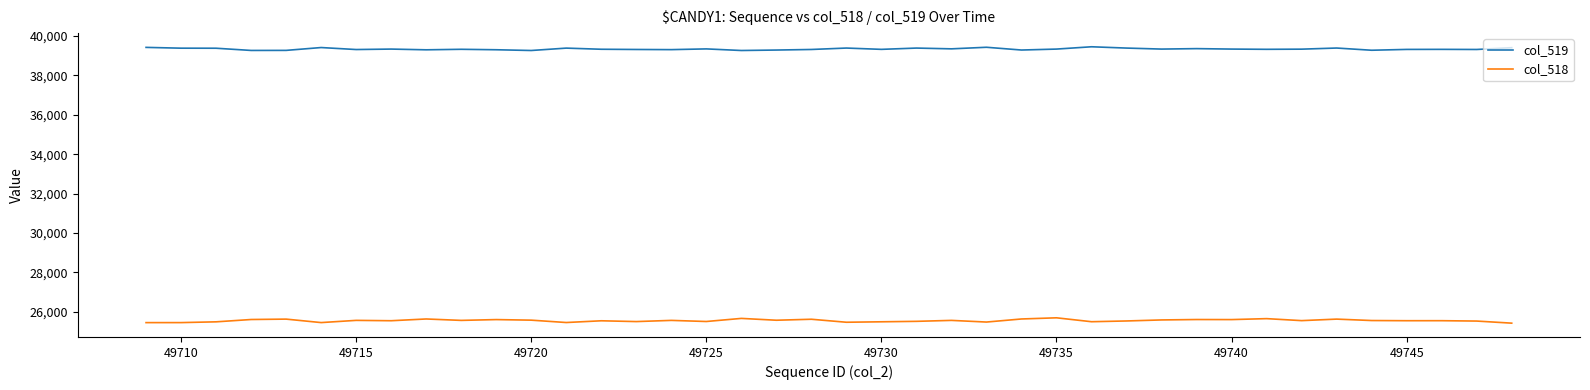

Which series has the largest total across all categories?

col_519